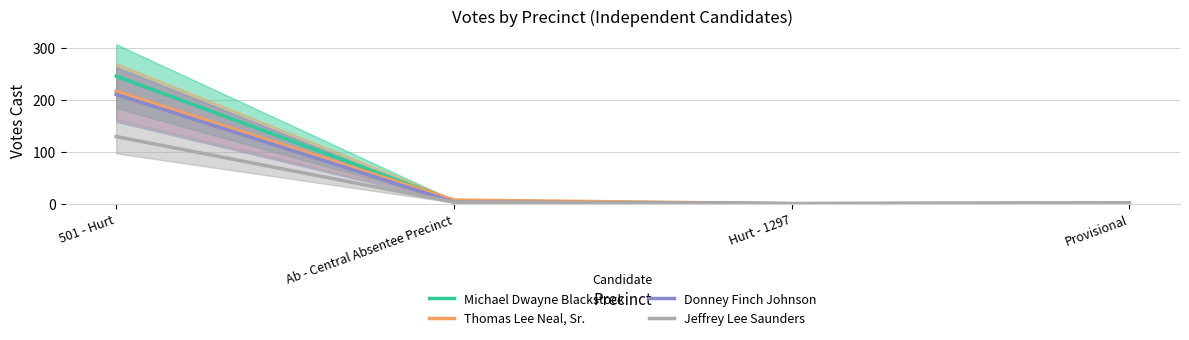

Is the value of Donney Finch Johnson at Ab - Central Absentee Precinct greater than the value of Thomas Lee Neal, Sr. at 501 - Hurt?

No